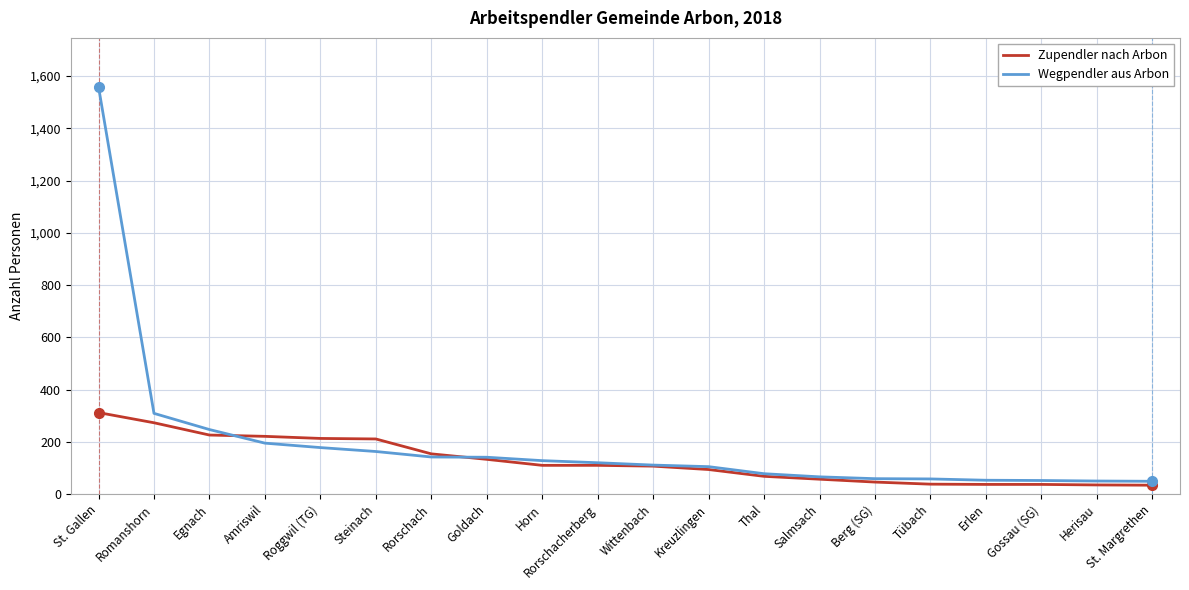

What is the minimum value shown in the chart?

34